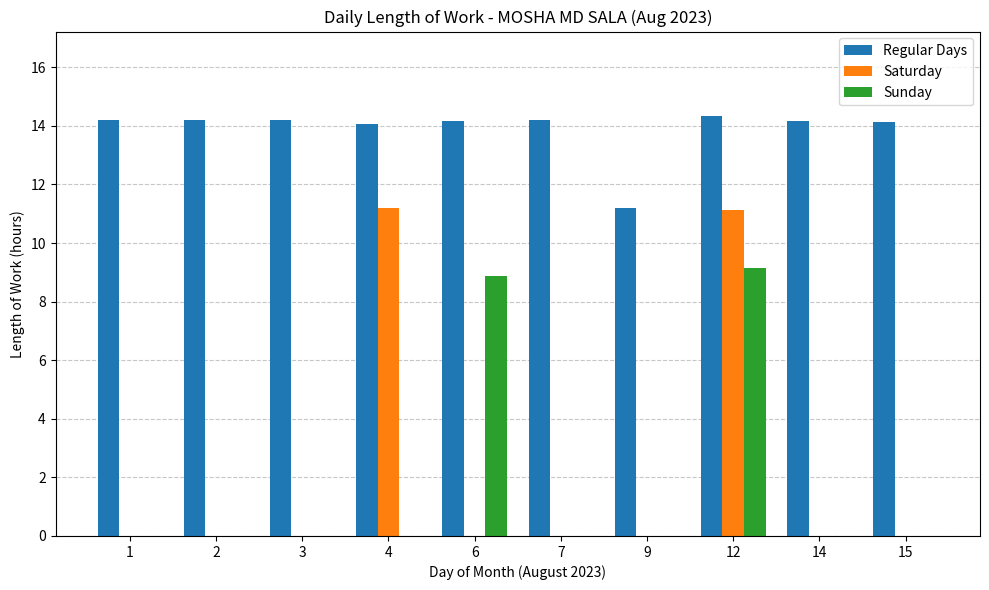

The Saturday series shows 0.0 at 6. True or false?

True